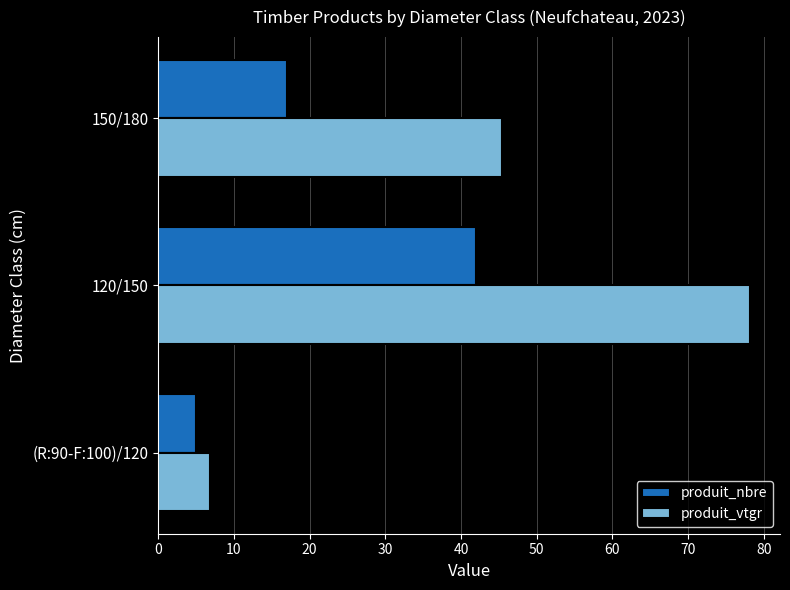

What value does the produit_vtgr series have at 150/180?

45.4